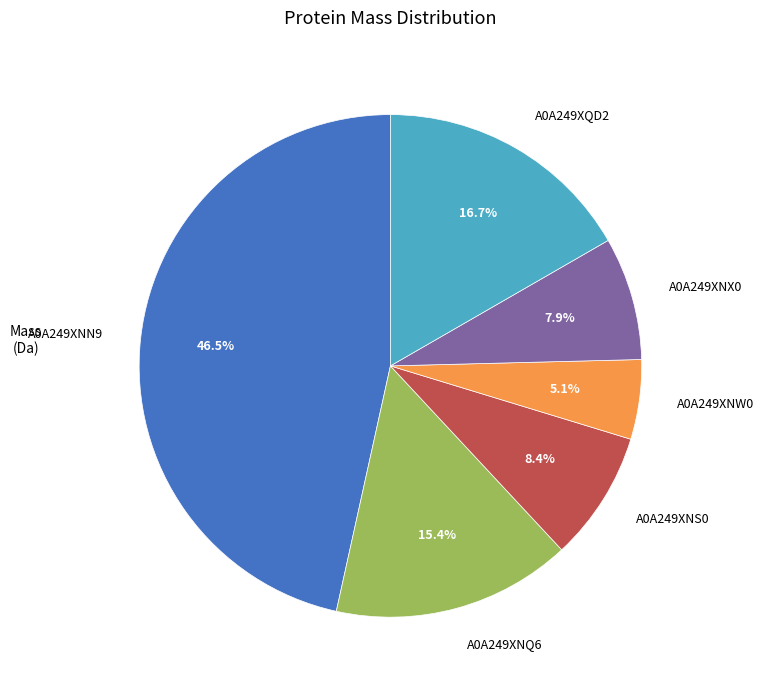

Does A0A249XQD2 account for over 50% of the chart?

No